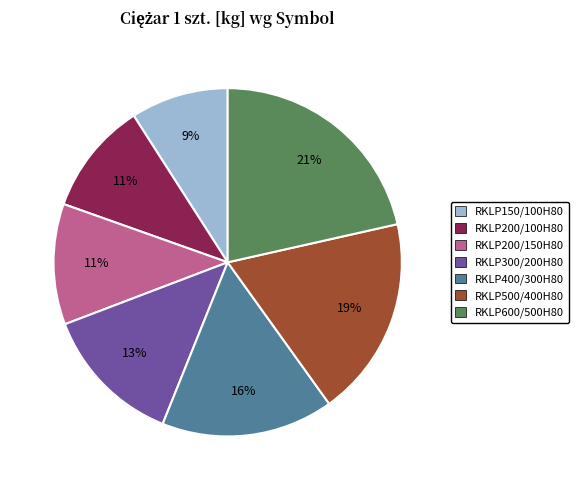

Between RKLP600/500H80 and RKLP200/150H80, which is larger?

RKLP600/500H80